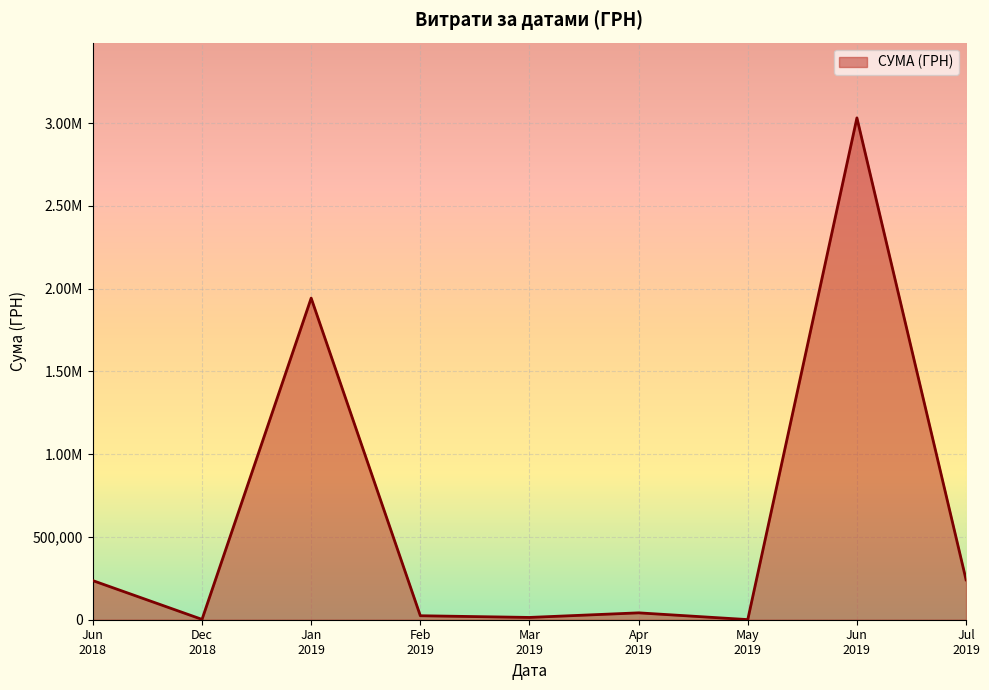

Is this an area chart (filled region under the line)?

Yes